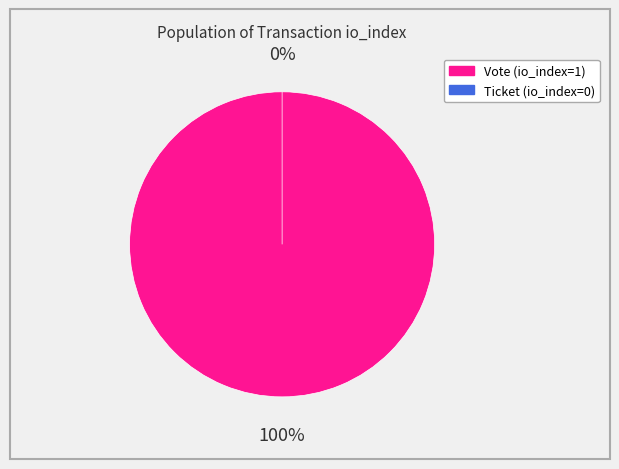

Between Ticket (io_index=0) and Vote (io_index=1), which is larger?

Vote (io_index=1)